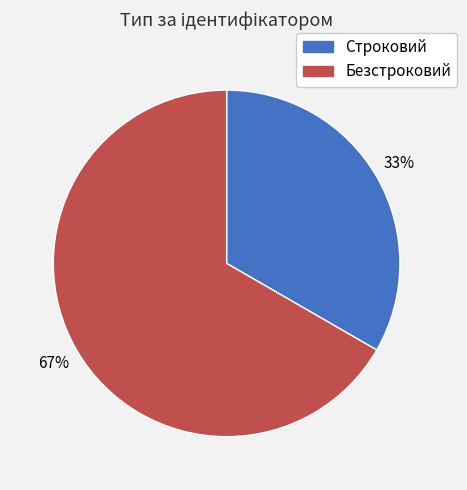

To the nearest percent, what is the combined percentage of Безстроковий and Строковий?

100%